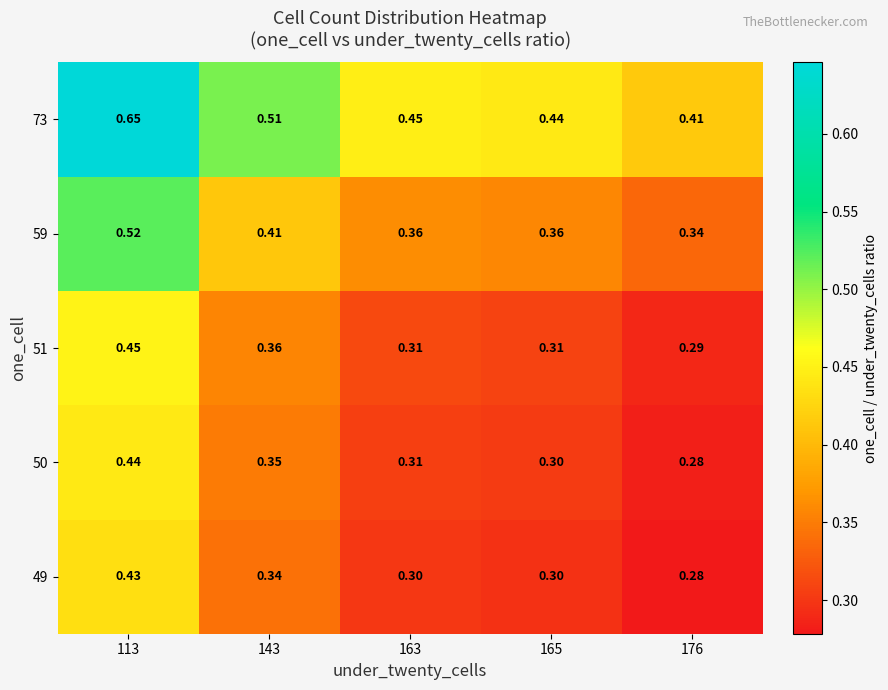

Is the value of 49 at 143 greater than the value of 51 at 143?

No